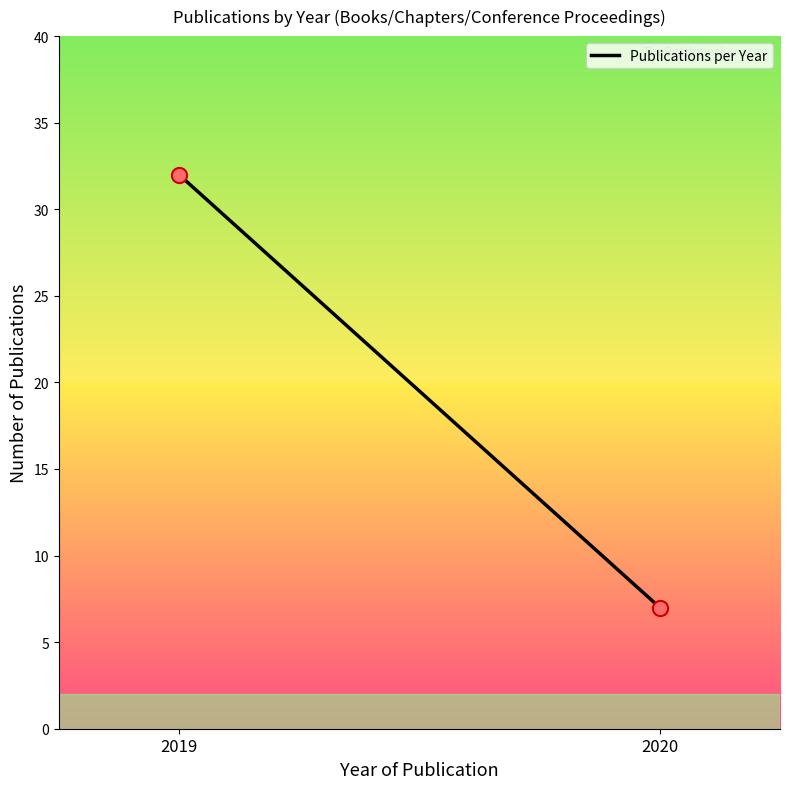

What is the range of Y values (max minus min)?

25